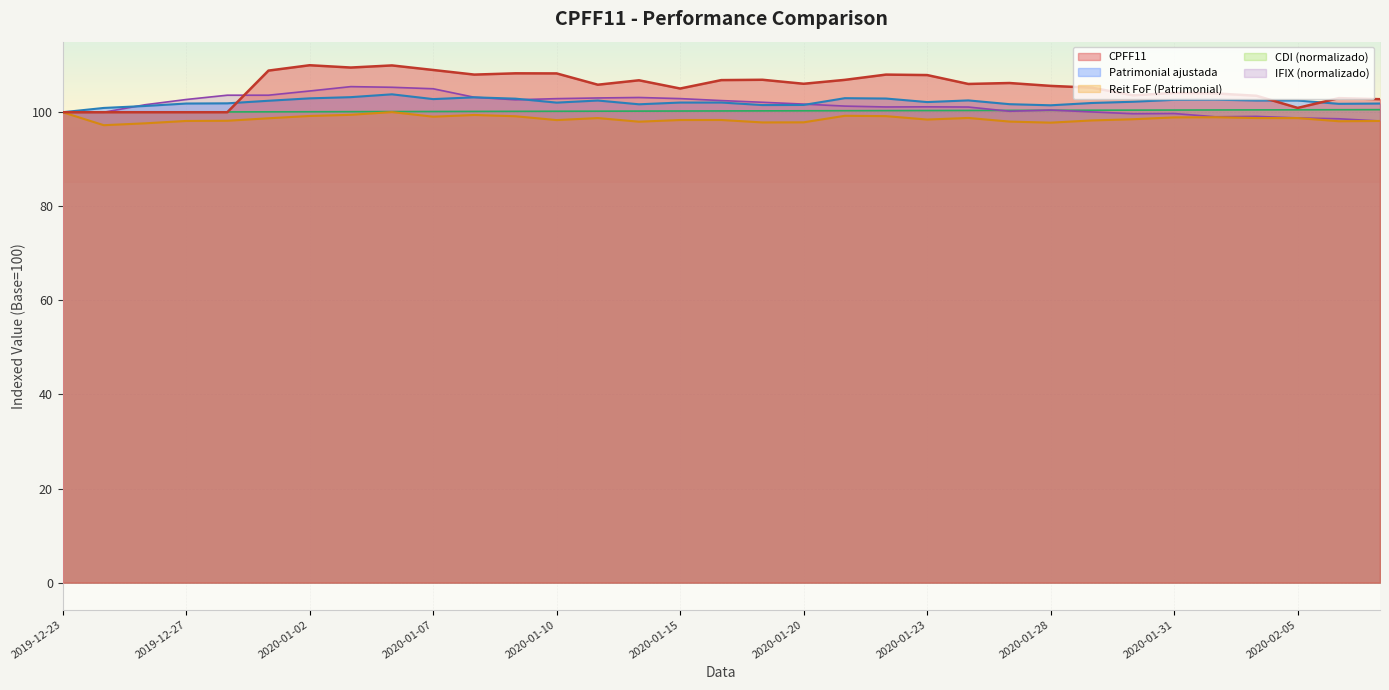

What is the total value across all series at 2020-01-14?

509.8